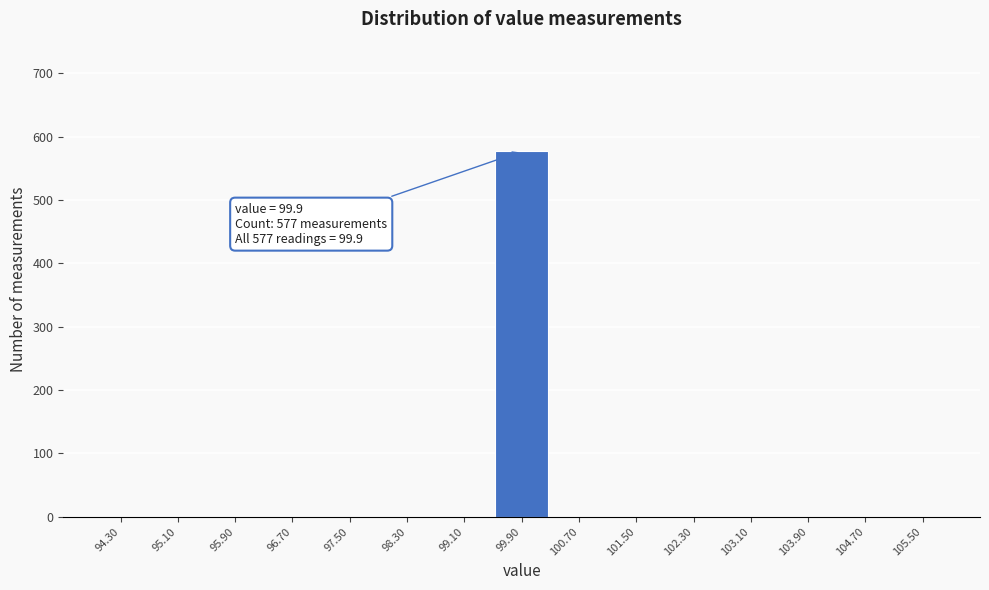

Which range on the x-axis has the tallest bar?

99.5 to 100.3